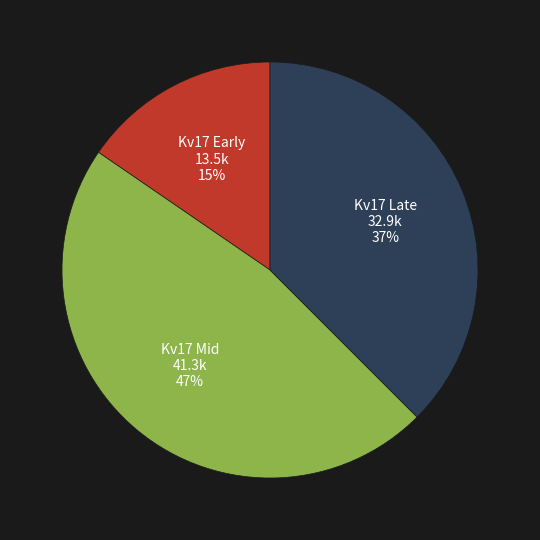

Is there any slice that represents more than half of the pie?

No